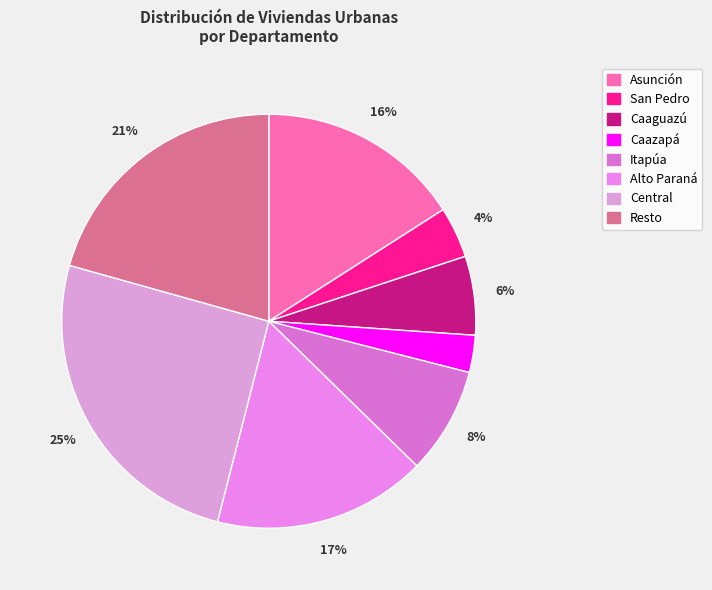

Does Asunción represent more than half of the total?

No